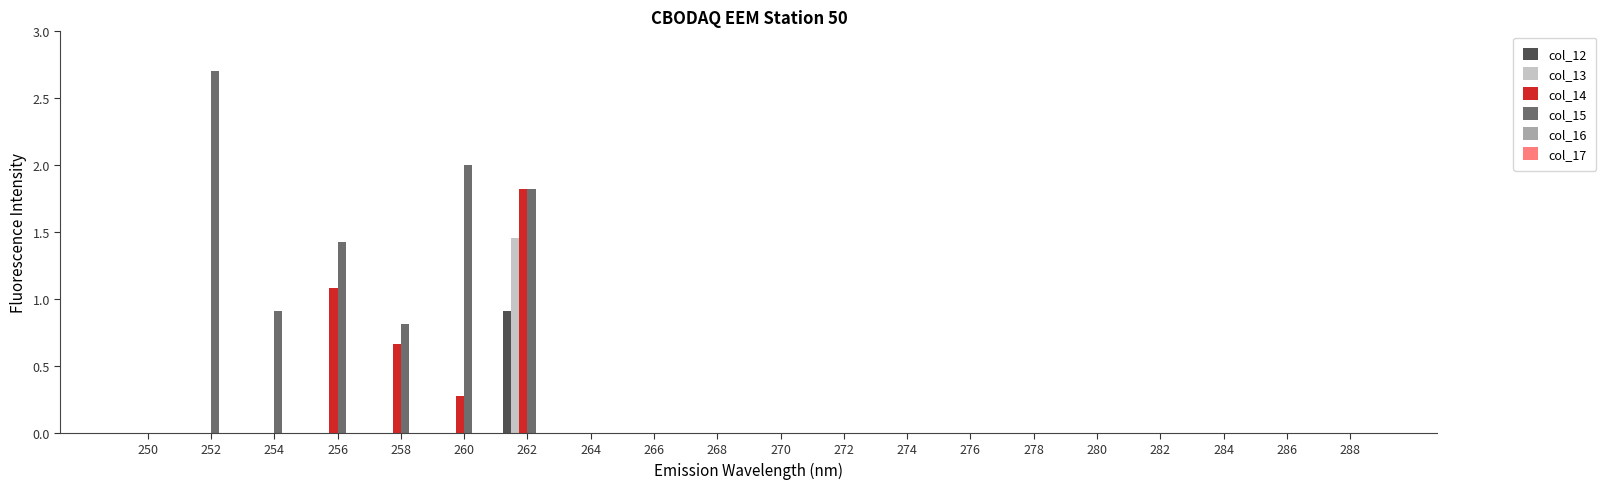

Is it true that col_12 equals 0.0 at 258?

True